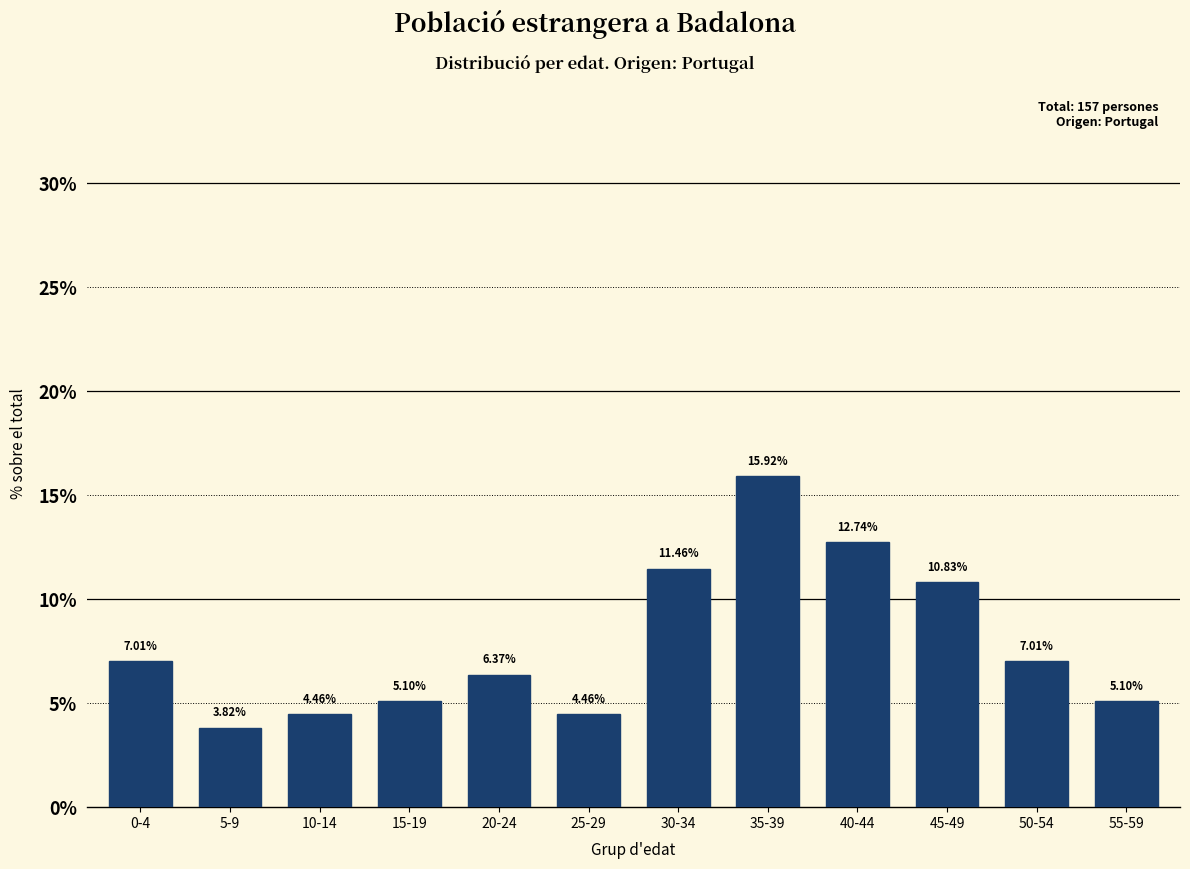

What is the difference between the second highest and second lowest values?

8.3